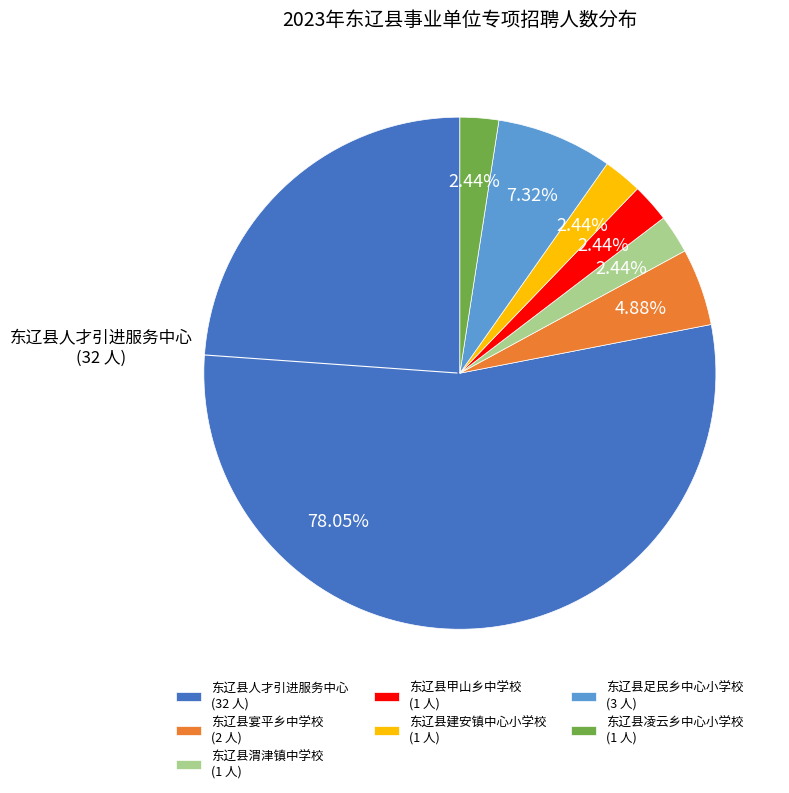

Does 东辽县人才引进服务中心 (32 人) represent more than half of the total?

Yes